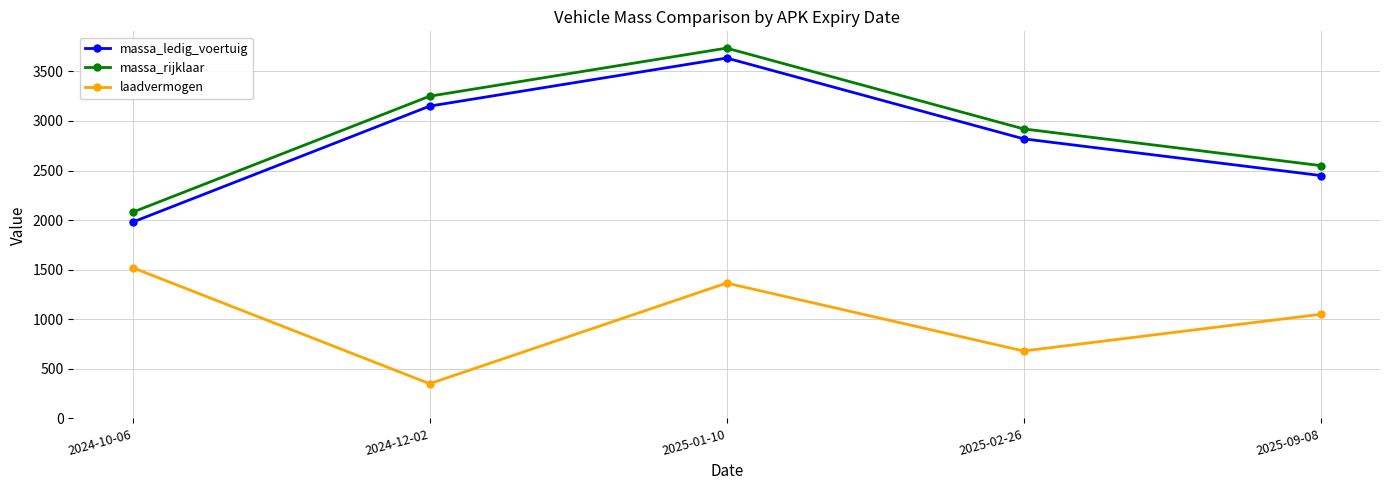

True or false: massa_rijklaar has more than 1 points higher than both neighbors.

False